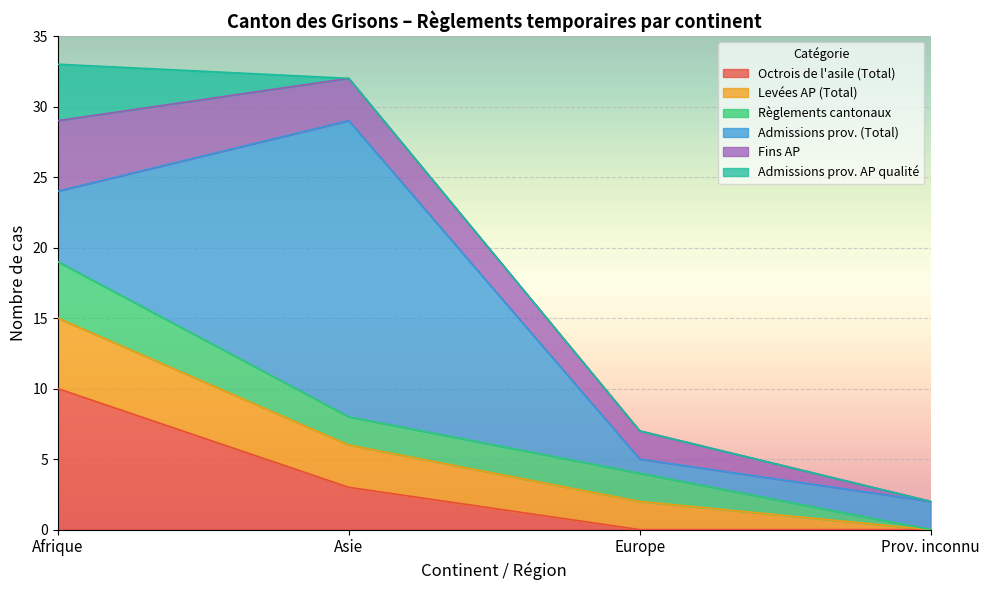

Does the chart display data point markers on the line(s)?

No